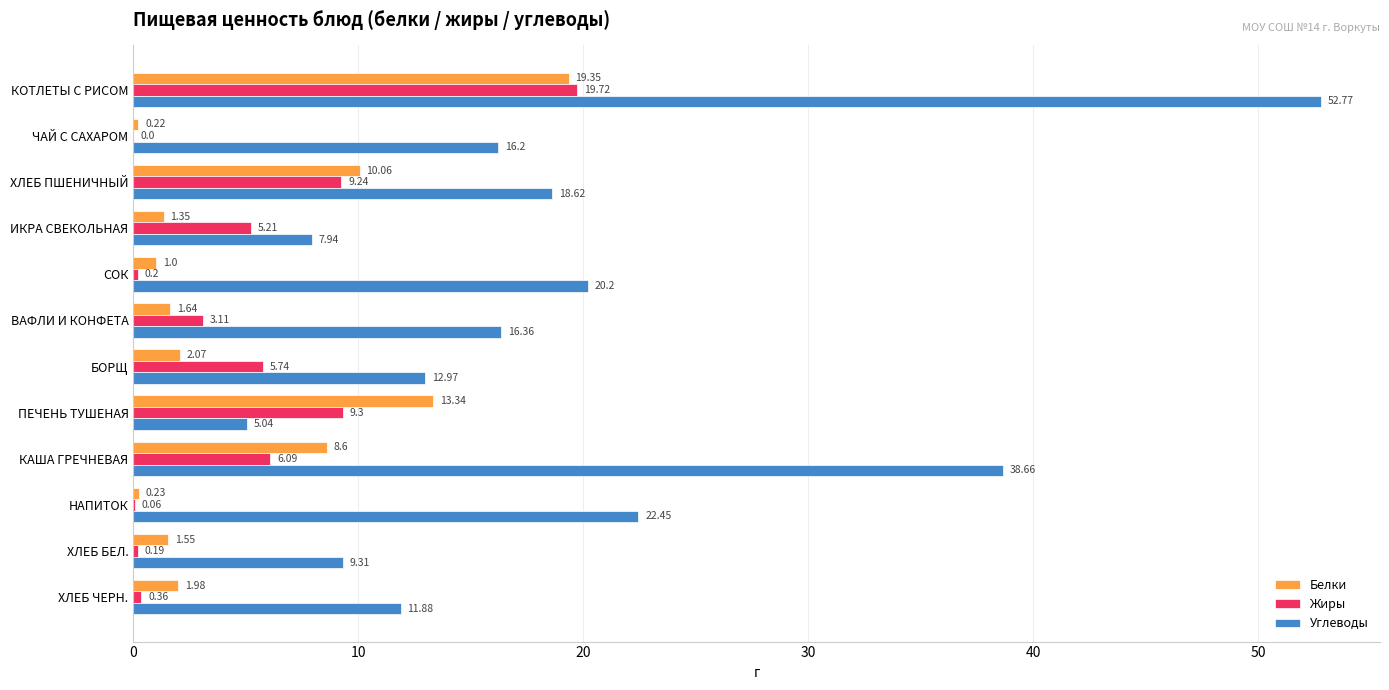

At which category does the chart reach its peak across all series?

КОТЛЕТЫ С РИСОМ